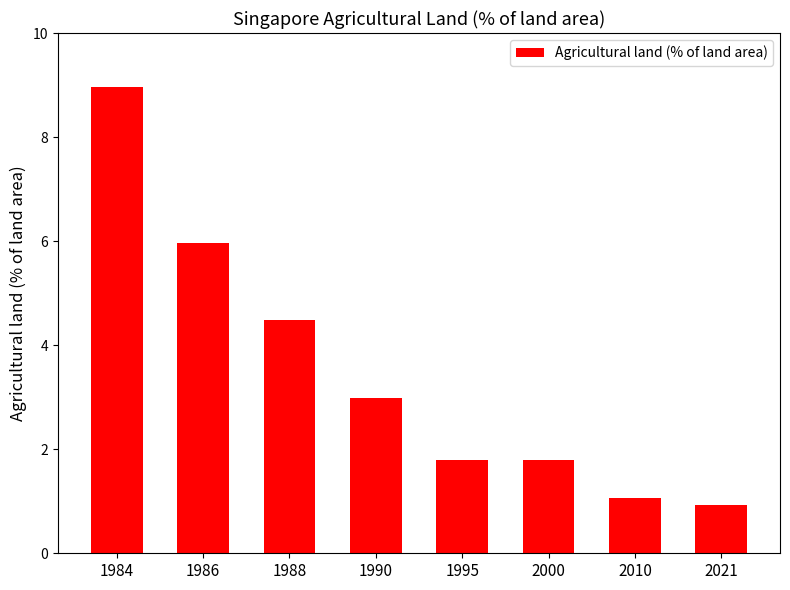

What is the value of the 4th bar from the left?

3.0